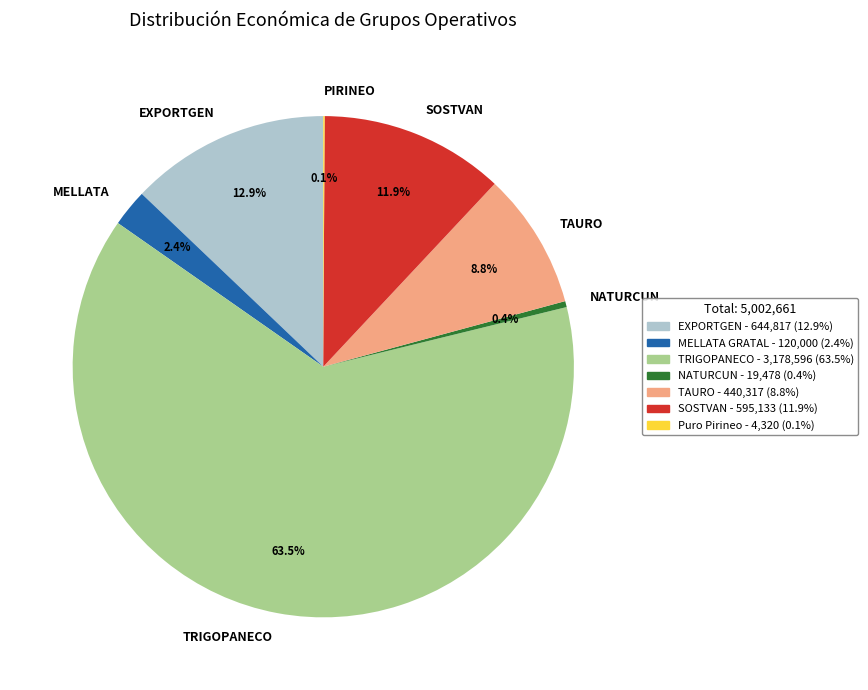

Which category has the biggest portion of the pie?

TRIGOPANECO